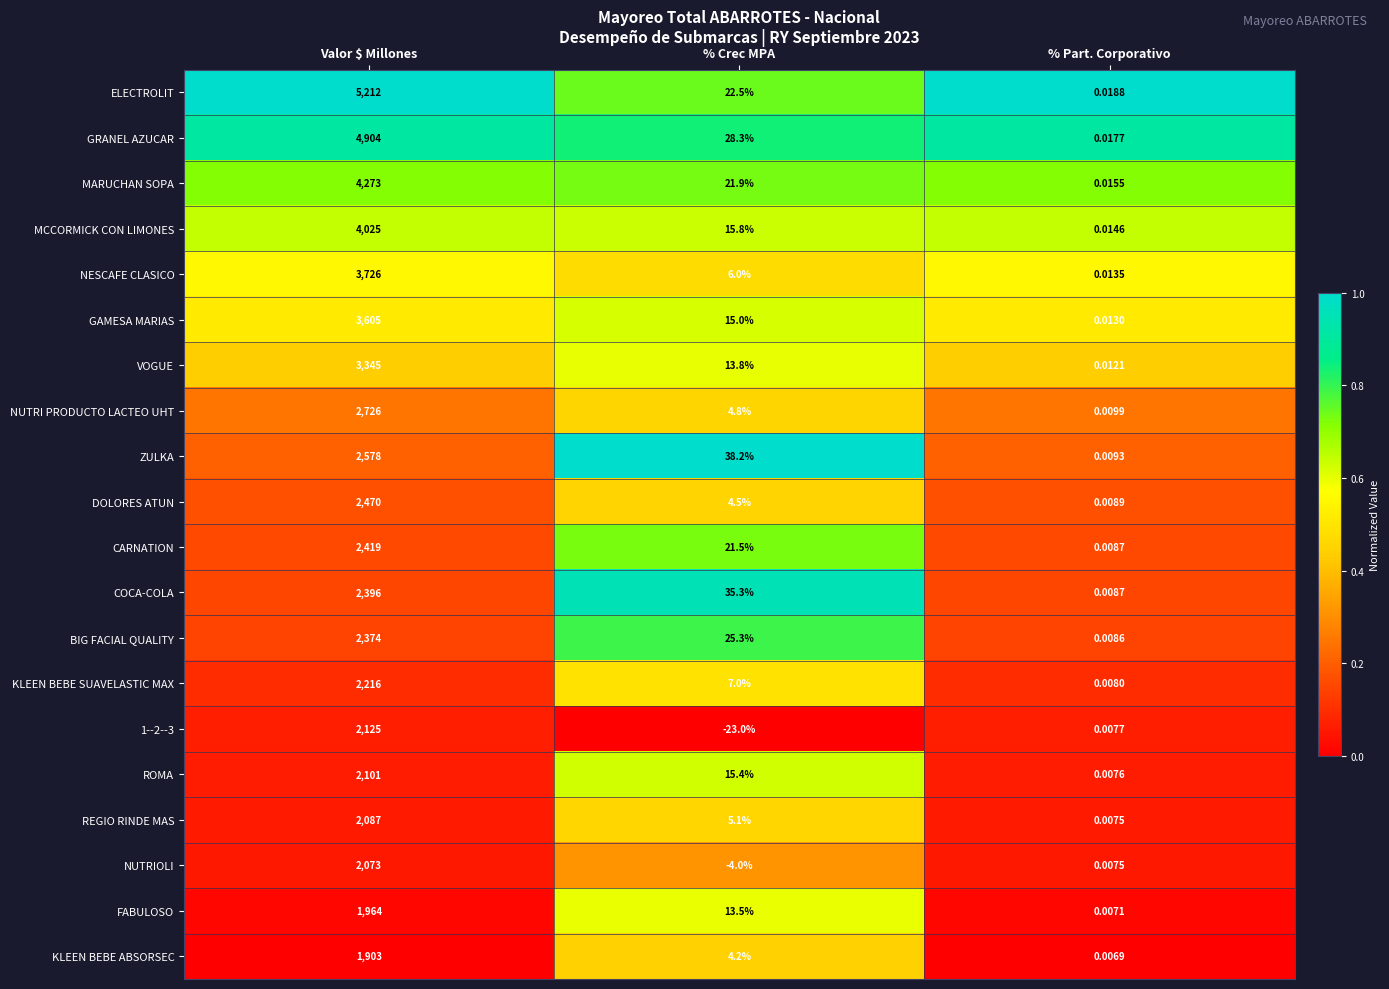

At which label is GRANEL AZUCAR closest to 2452?

% Crec MPA